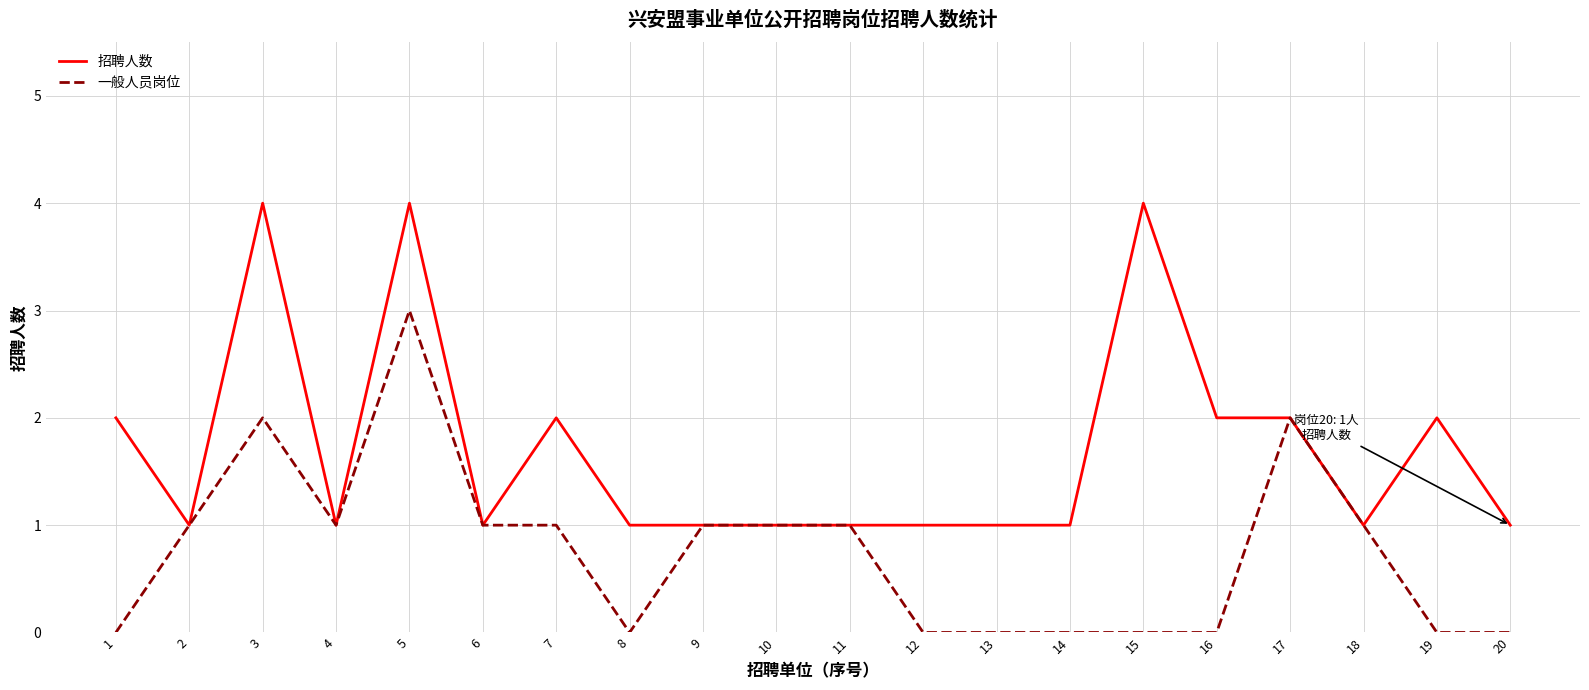

Which series has the largest total across all categories?

招聘人数